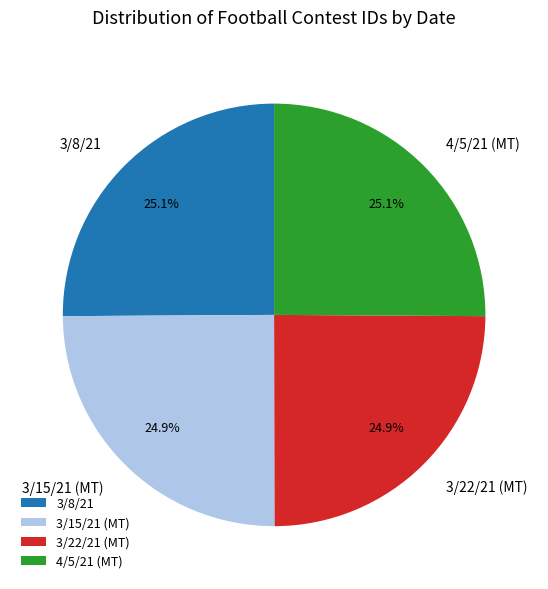

Count the number of slices in the pie.

4